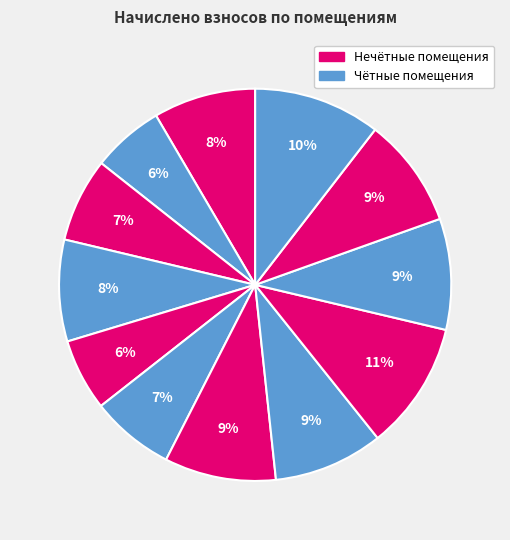

How many segments does this pie chart have?

12